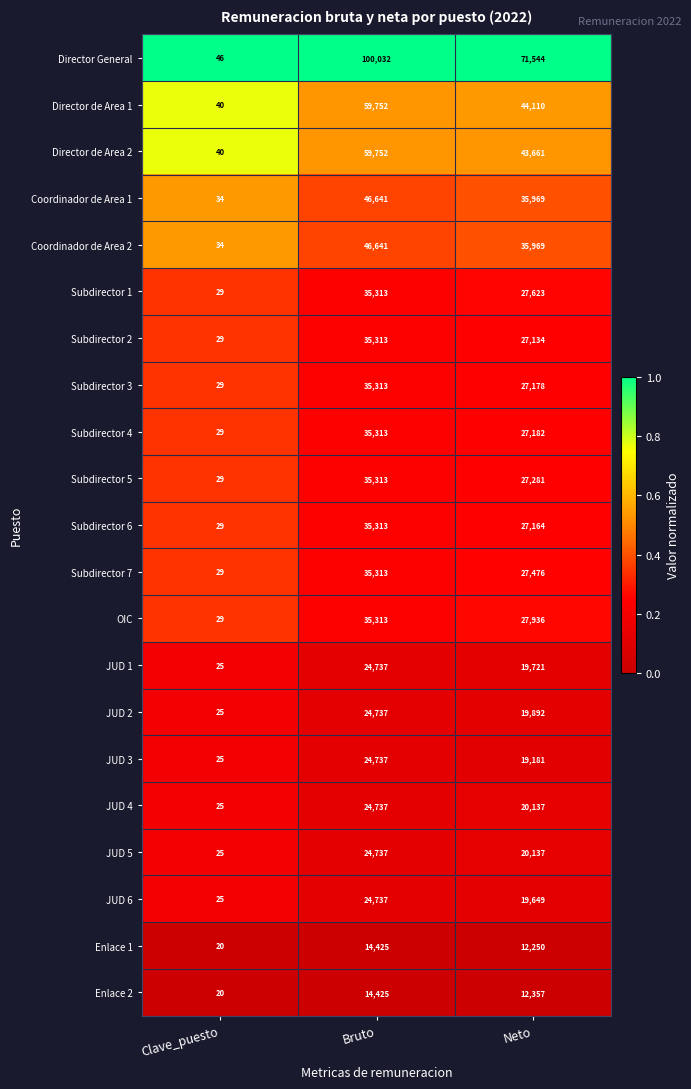

Which category has the highest value in the JUD 4 series?

Bruto